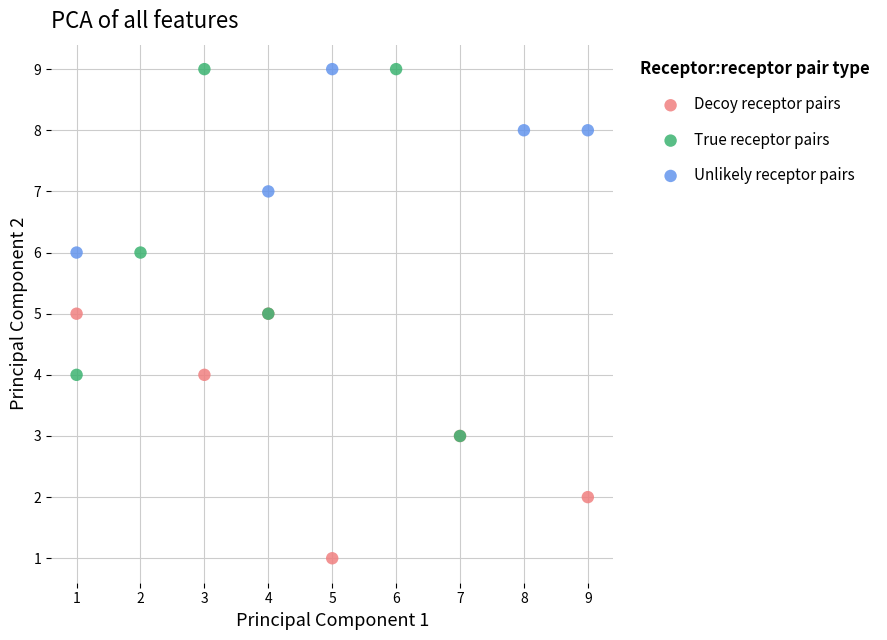

What are all the series names shown in the legend?

Decoy receptor pairs, True receptor pairs, Unlikely receptor pairs